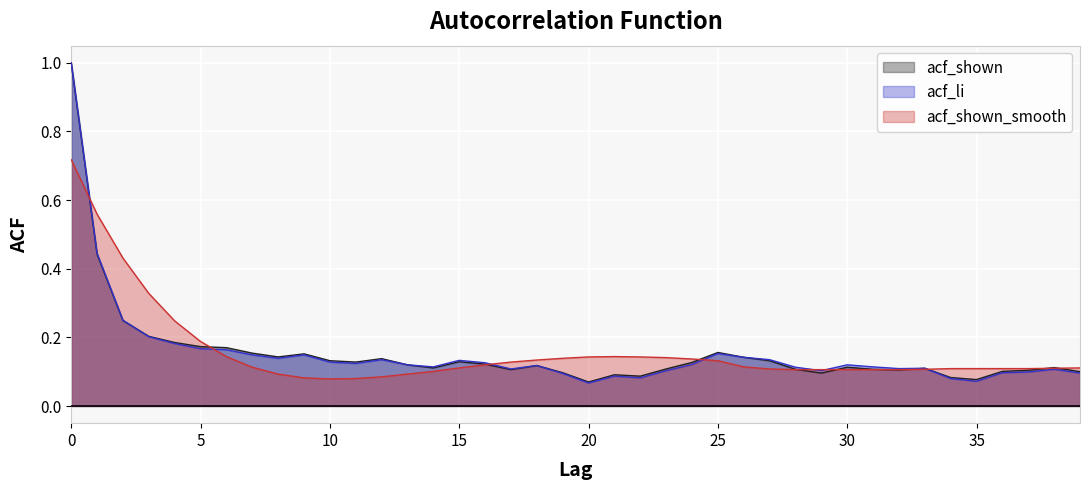

Is the value of acf_shown at 39 greater than the value of acf_shown_smooth at 23?

No